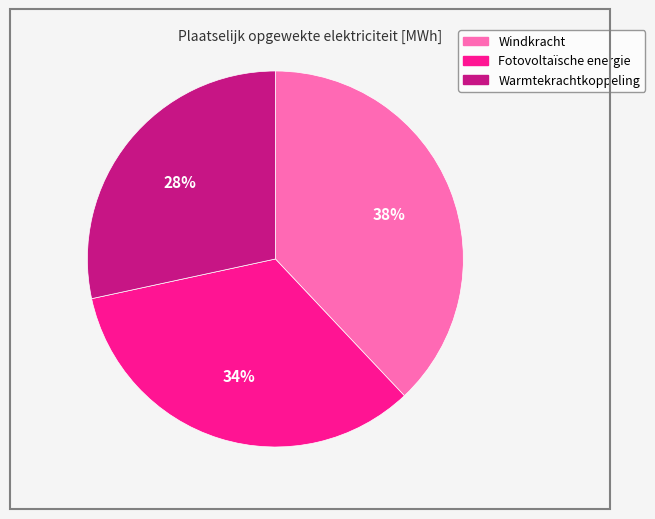

Combined, do Fotovoltaïsche energie and Windkracht account for over 50%?

Yes